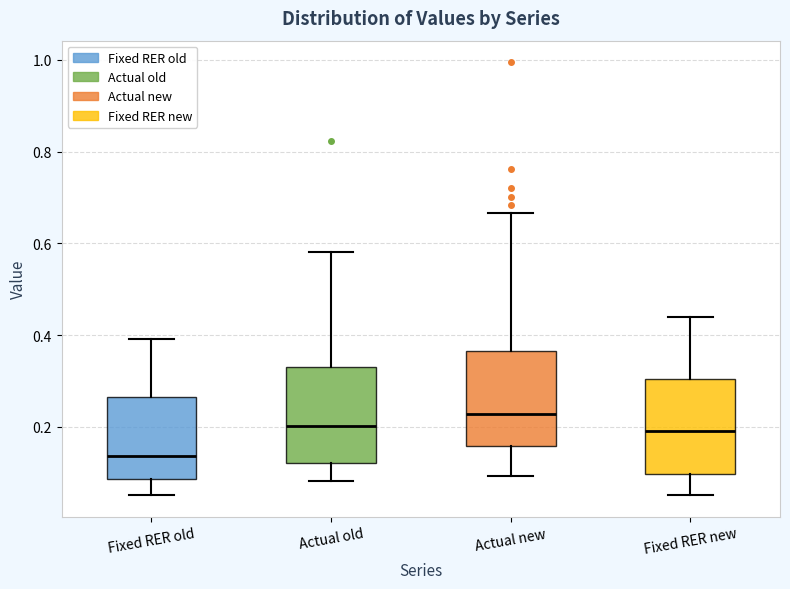

Reading left to right, transcribe this box plot: for each box, give where its median line is, the range the box spans, and where its two whiskers end, as read against the y-axis. The values are not printed on the chart, so give them approximately, as read against the axis.

Fixed RER old: median 0.14, box 0.08 to 0.26, whiskers 0.06 to 0.40
Actual old: median 0.20, box 0.12 to 0.34, whiskers 0.08 to 0.58
Actual new: median 0.22, box 0.16 to 0.36, whiskers 0.10 to 0.66
Fixed RER new: median 0.20, box 0.10 to 0.30, whiskers 0.06 to 0.44